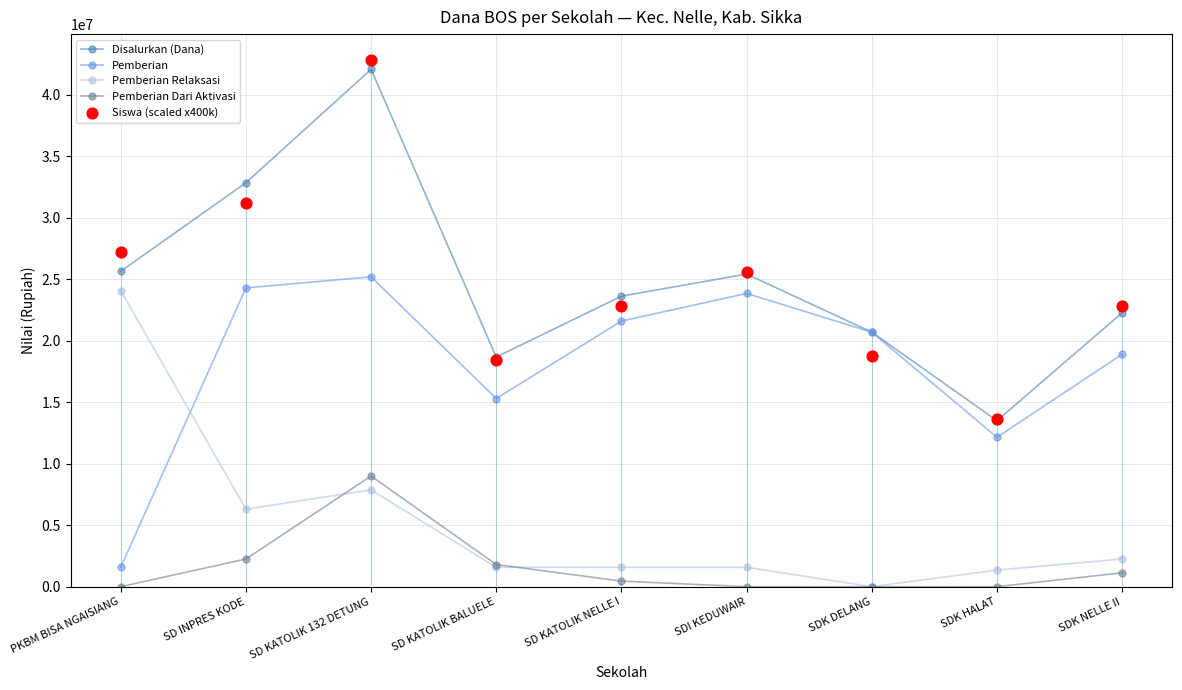

Which series has the largest total across all categories?

Disalurkan (Dana)